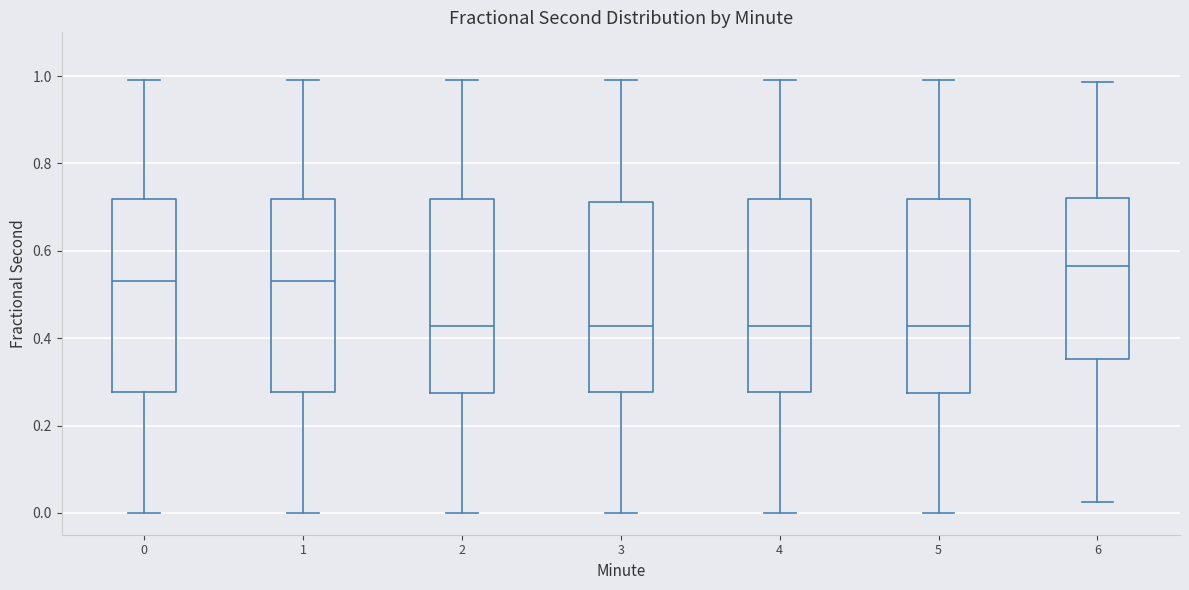

Reading left to right, transcribe this box plot: for each box, give where its median line is, the range the box spans, and where its two whiskers end, as read against the y-axis. The values are not printed on the chart, so give them approximately, as read against the axis.

0: median 0.54, box 0.28 to 0.72, whiskers 0.00 to 0.98
1: median 0.54, box 0.28 to 0.72, whiskers 0.00 to 0.98
2: median 0.42, box 0.28 to 0.72, whiskers 0.00 to 0.98
3: median 0.42, box 0.28 to 0.72, whiskers 0.00 to 0.98
4: median 0.42, box 0.28 to 0.72, whiskers 0.00 to 0.98
5: median 0.42, box 0.28 to 0.72, whiskers 0.00 to 0.98
6: median 0.56, box 0.36 to 0.72, whiskers 0.02 to 0.98